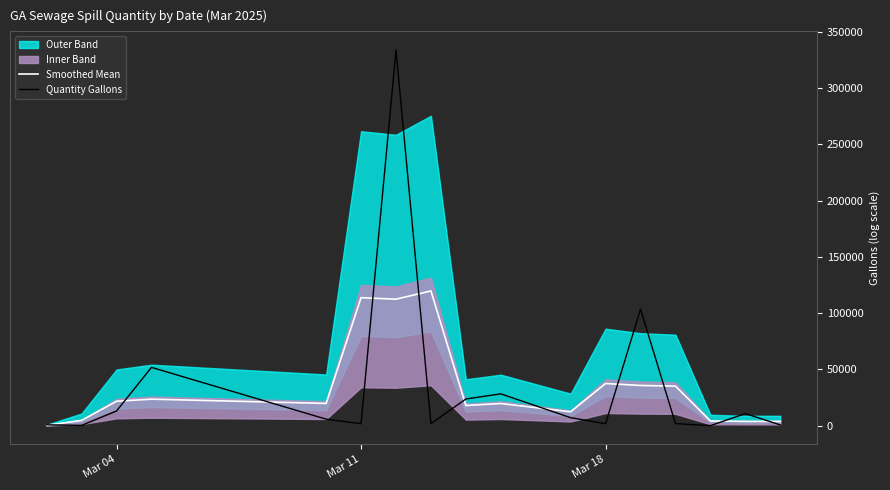

What is the maximum value for Quantity Gallons?

333645.0